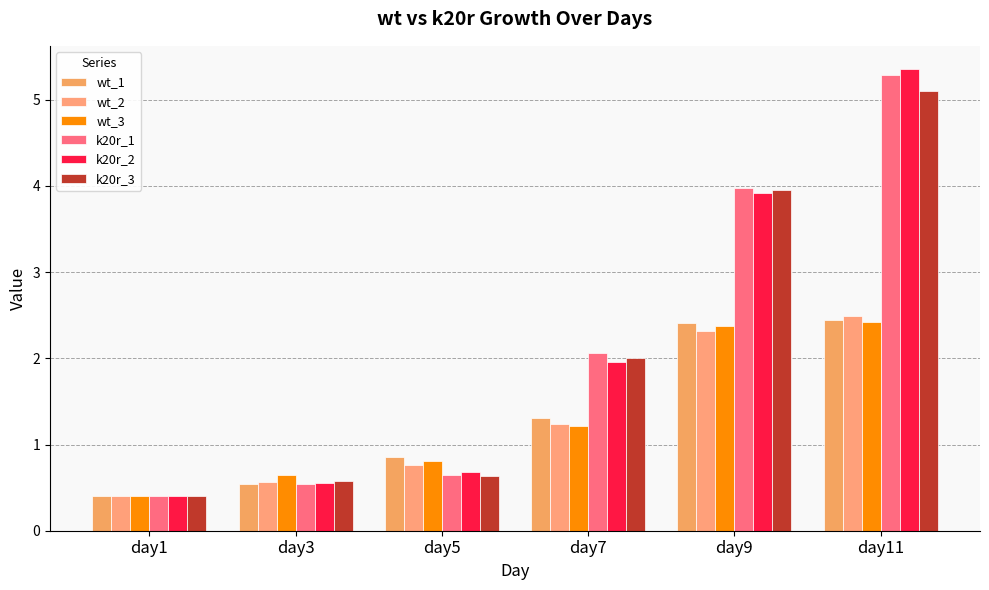

What is the smallest value displayed?

0.4